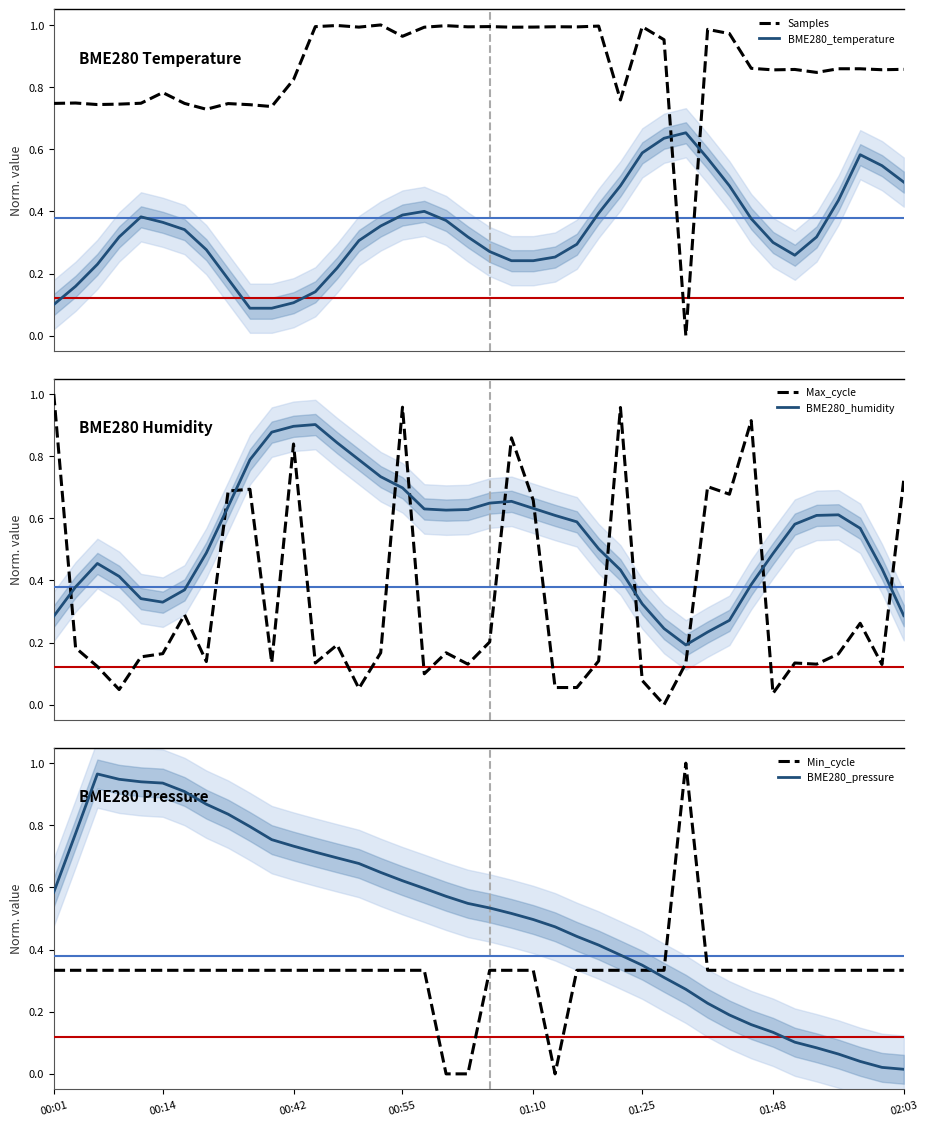

What is the lowest value of the BME280_humidity series?

0.2